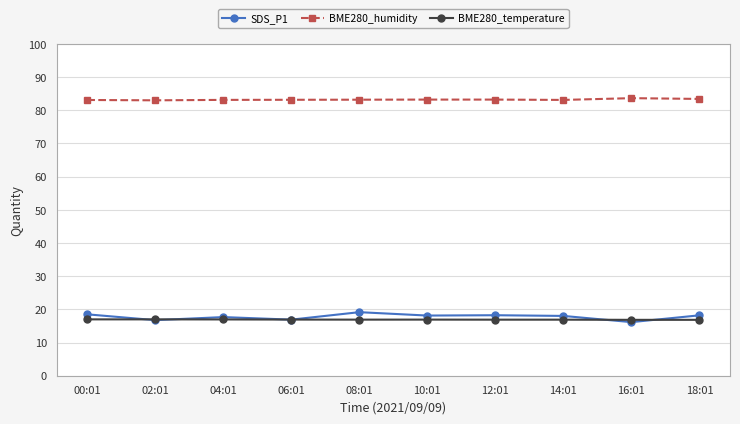

How many lines are shown in the chart?

3